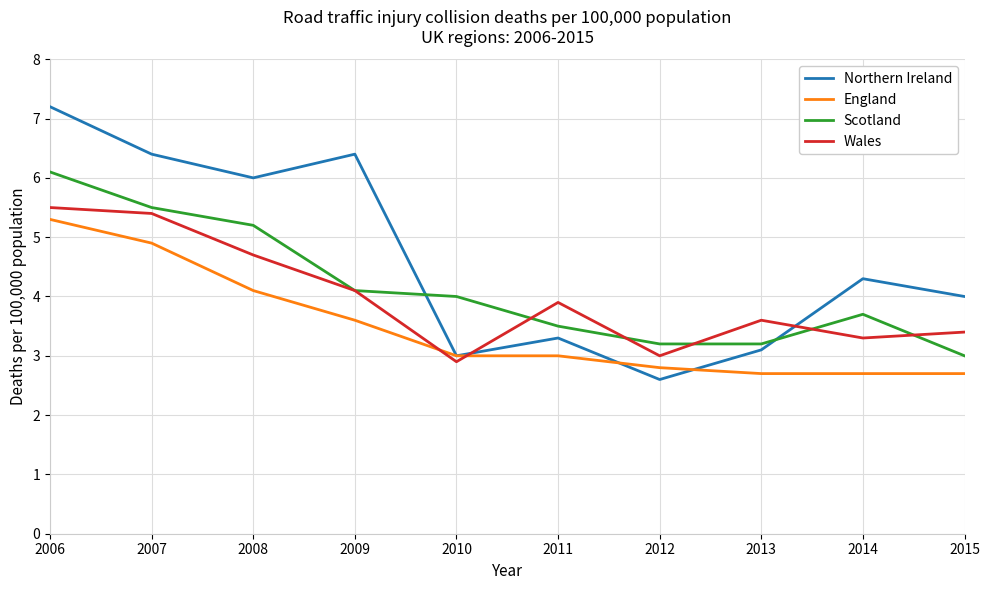

What is the difference between the highest and lowest values at 2013?

0.9